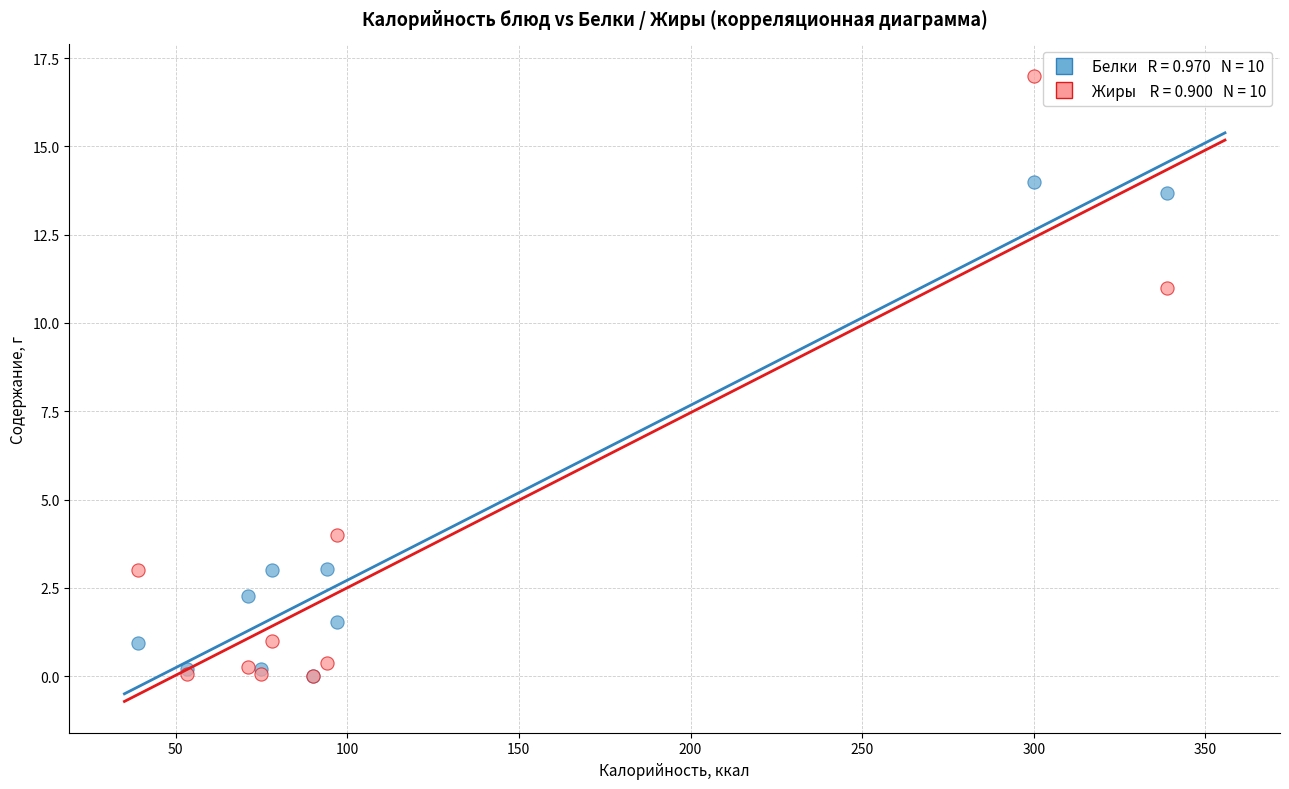

Across all series, what Y value is closest to 8?

11.0